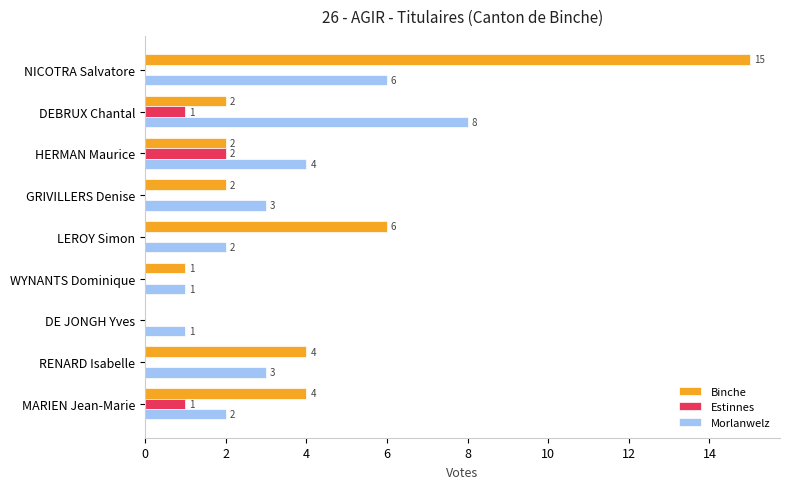

At which category does the chart reach its peak across all series?

NICOTRA Salvatore